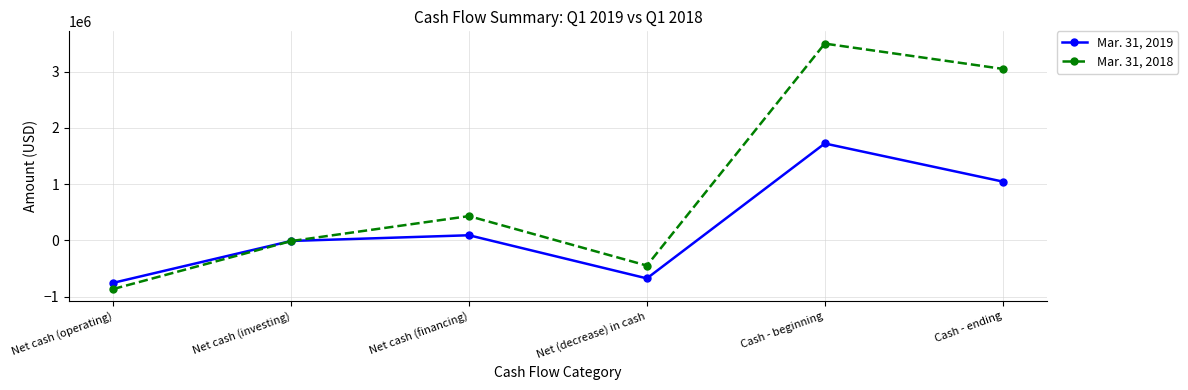

What is the smallest value displayed?

-865775